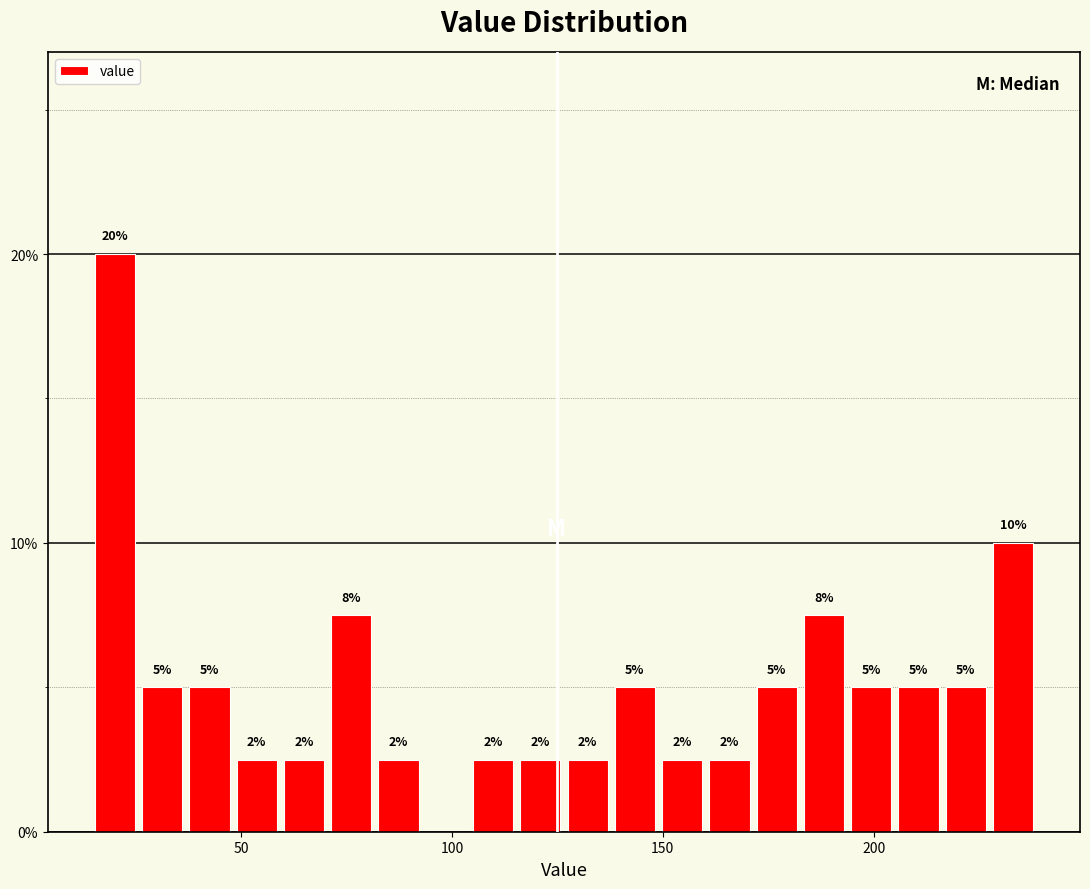

Read against the x-axis, roughly where is the centre of the tallest bar?

20